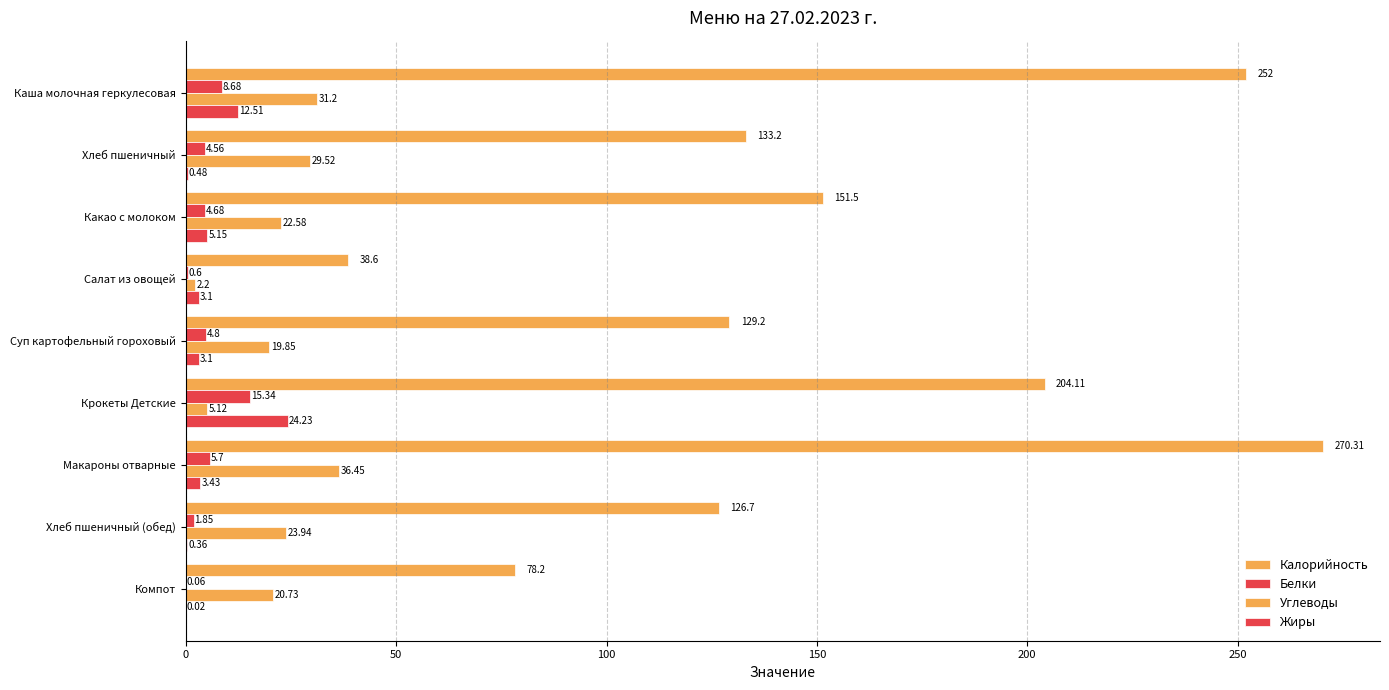

How many distinct data groups are displayed?

4